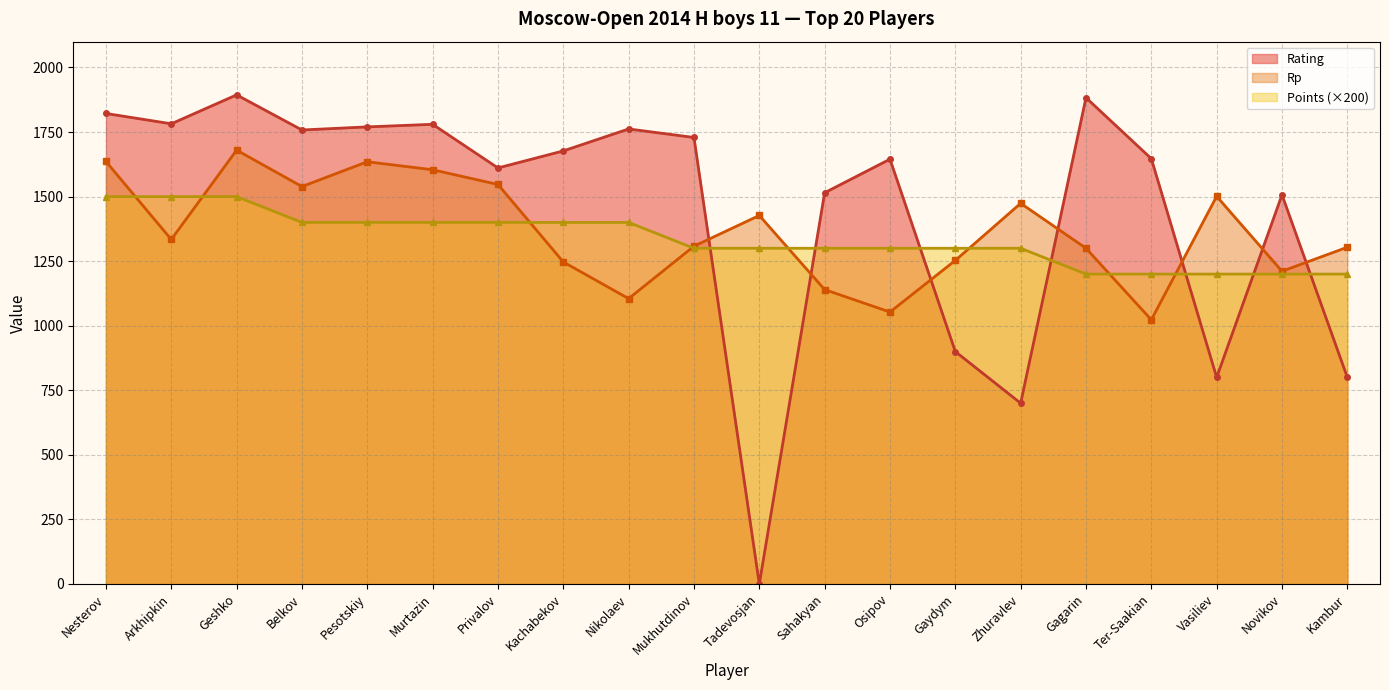

Rank the categories by Points value from lowest to highest.

Gagarin, Ter-Saakian, Vasiliev, Novikov, Kambur, Mukhutdinov, Tadevosjan, Sahakyan, Osipov, Gaydym, Zhuravlev, Belkov, Pesotskiy, Murtazin, Privalov, Kachabekov, Nikolaev, Nesterov, Arkhipkin, Geshko